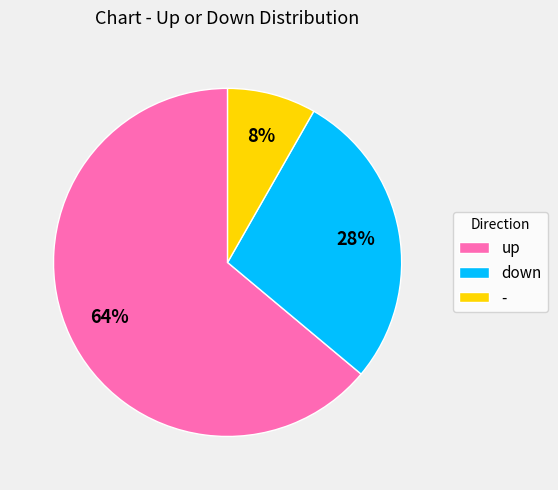

What percentage is the up slice, to the nearest percent?

64%